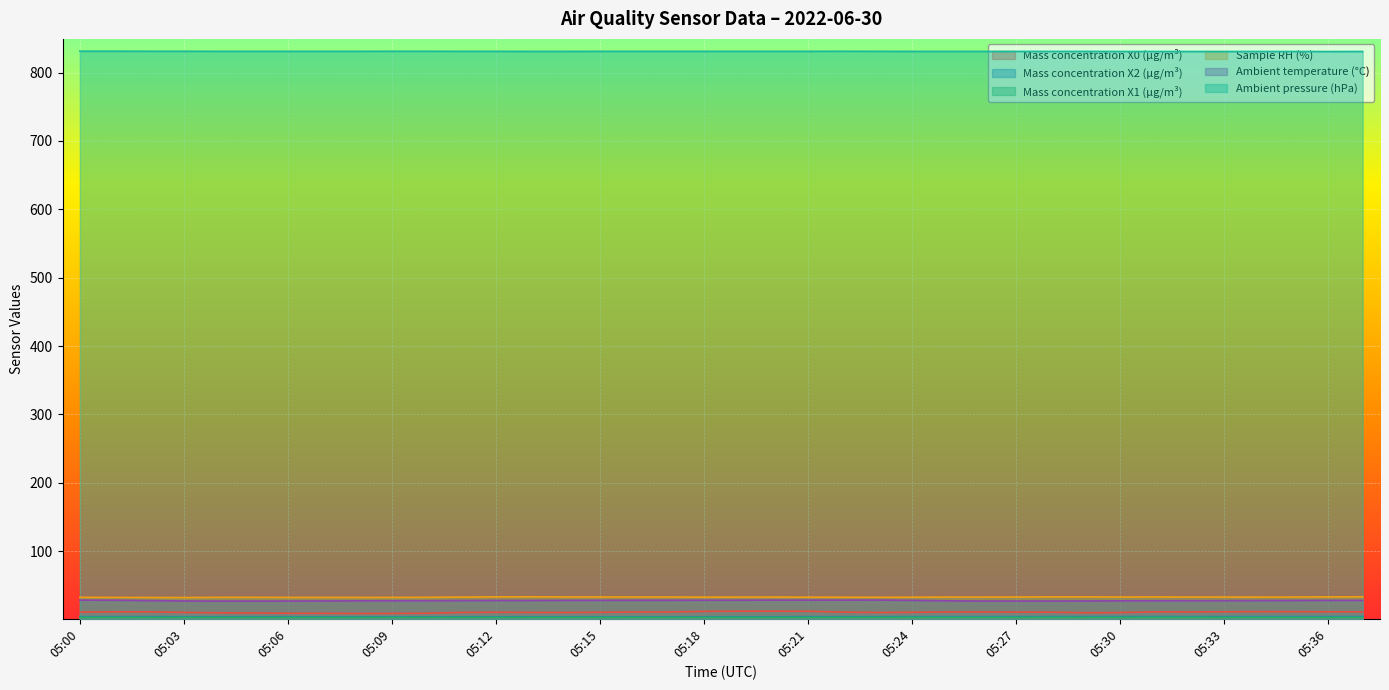

At which label is Mass concentration X2 (μg/m³) closest to 4?

05:08